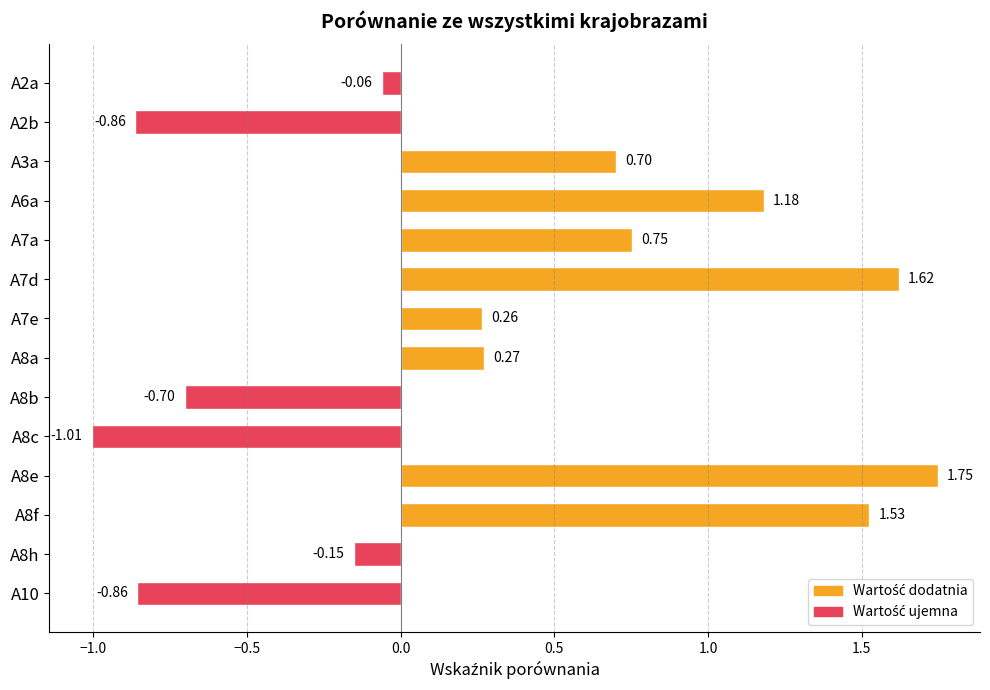

How many negative values are there?

6